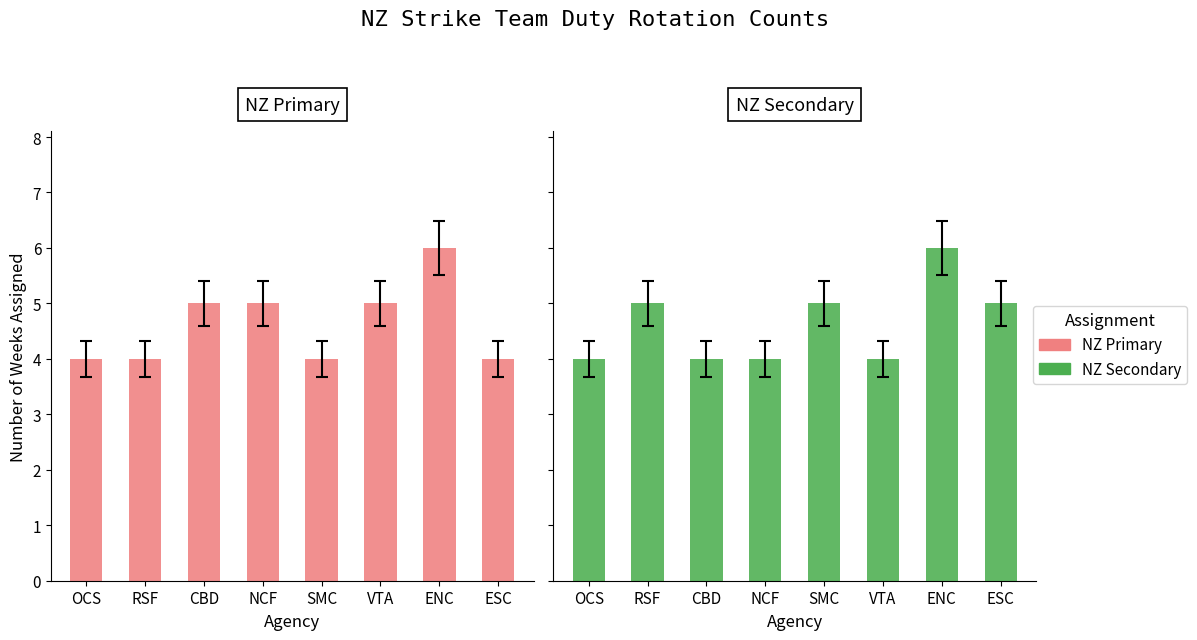

What is the difference between the NZ Secondary values at CBD and ESC?

1